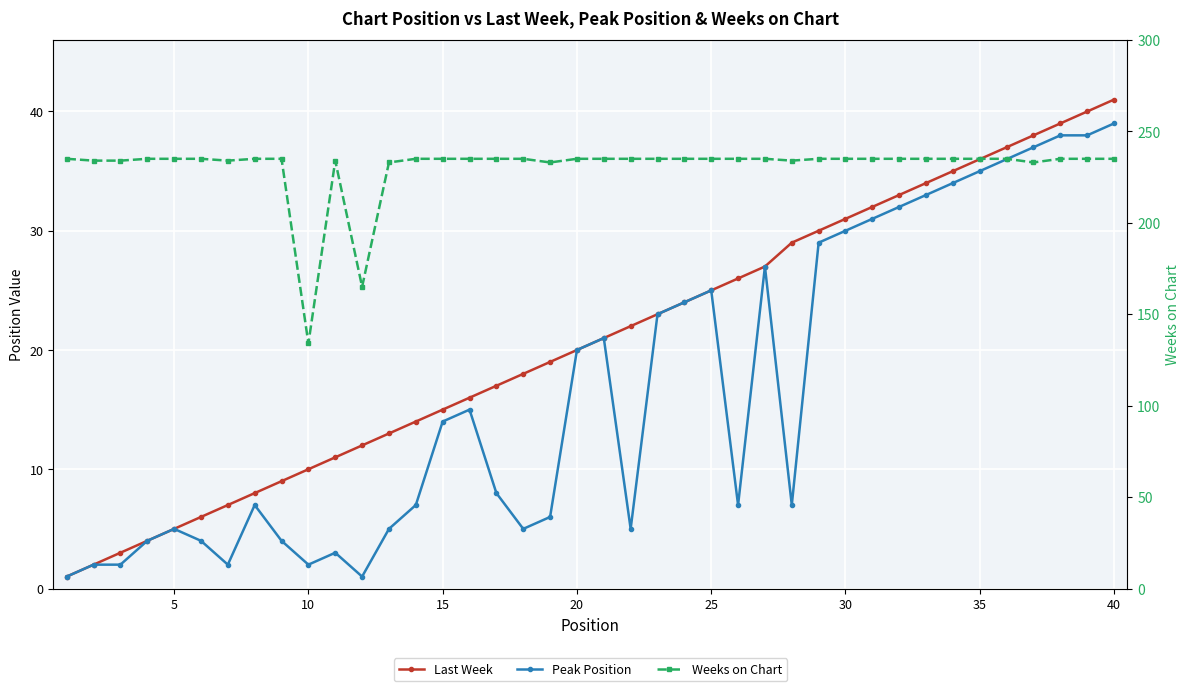

How many lines are shown in the chart?

3